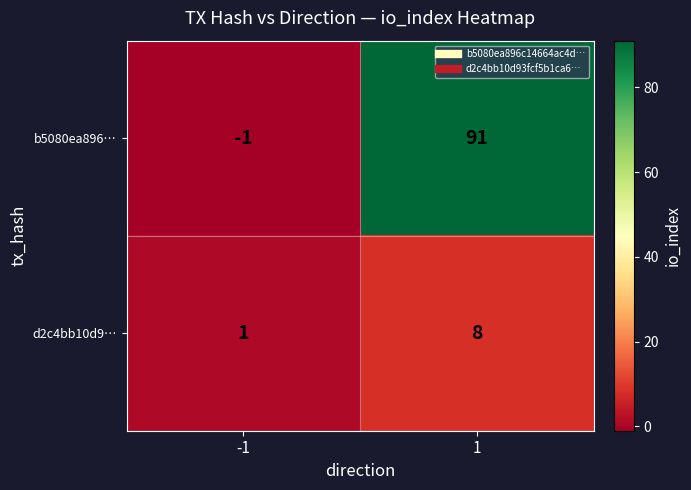

Which series has the largest total across all categories?

b5080ea896…